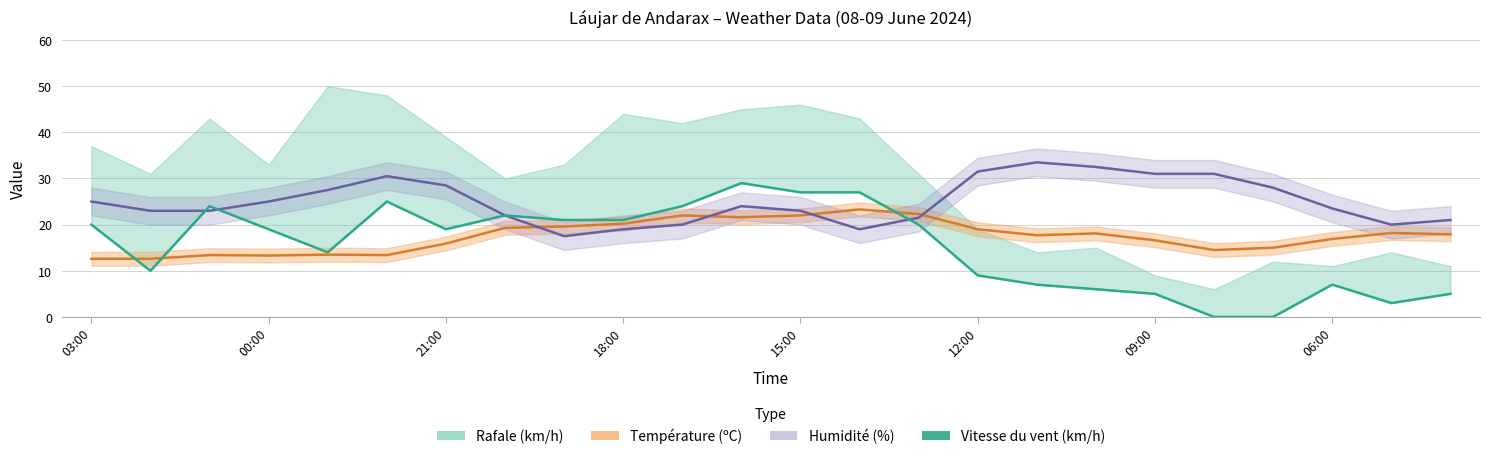

Read the value at 18:00, to the nearest 5.

20